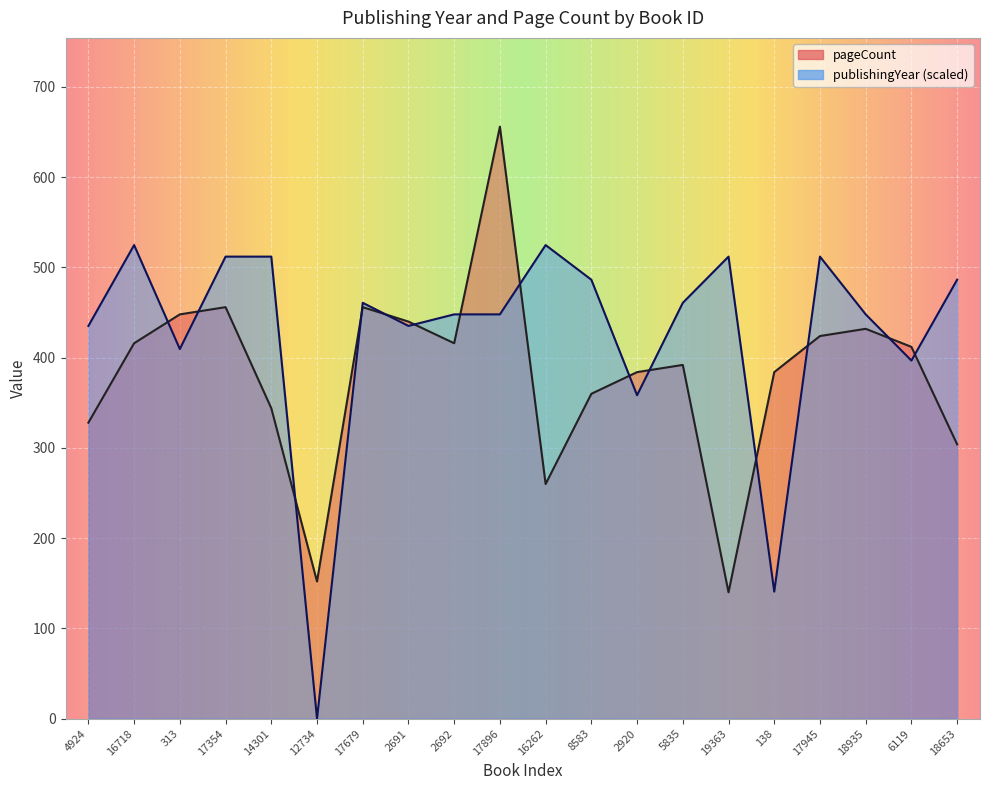

How many interior local valleys does the pageCount series have?

4